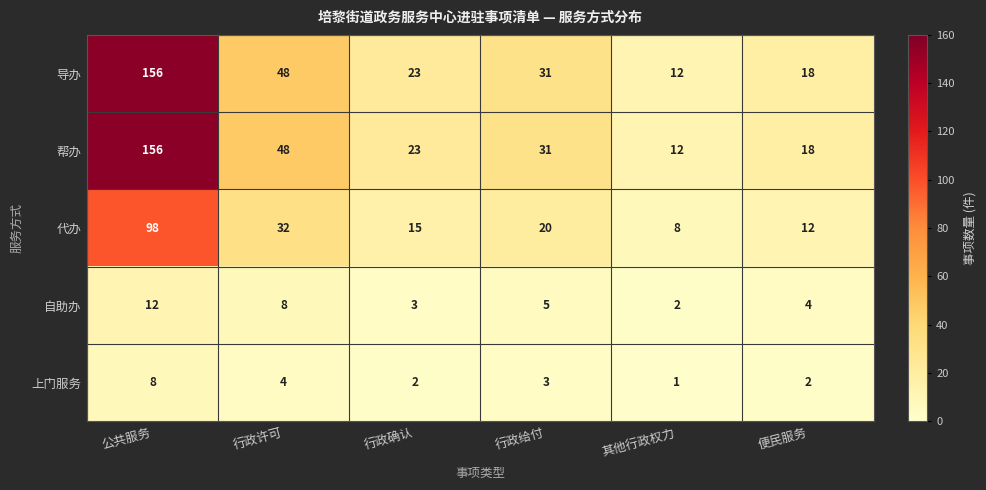

Is it true that 代办 equals 15 at 行政确认?

True